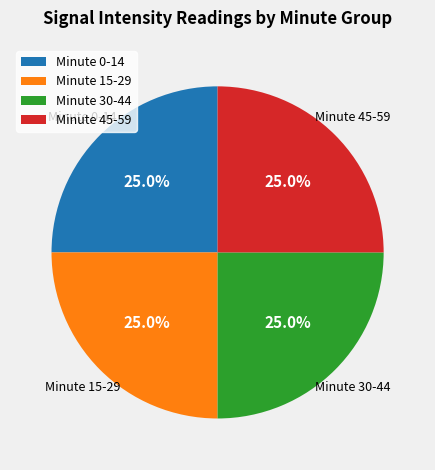

What is the ratio of the value at Minute 45-59 to the value at Minute 15-29?

1.0